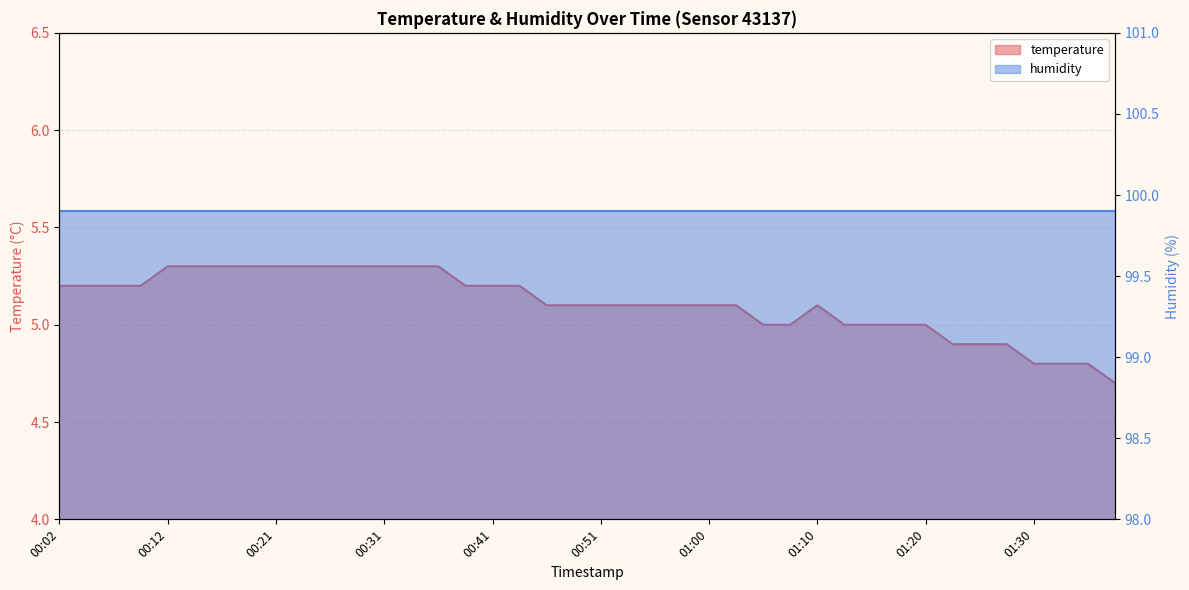

What is the approximate value at 00:12?

5.3